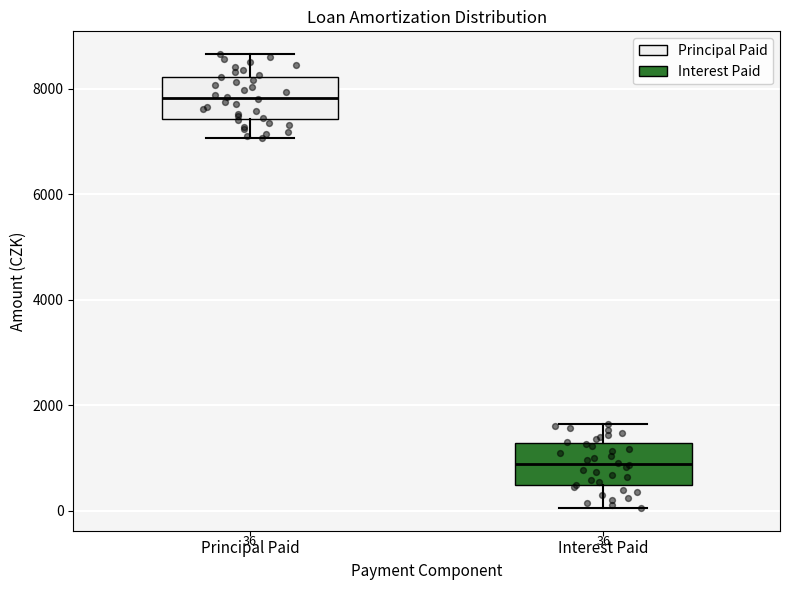

Which box has the highest median line?

Principal Paid